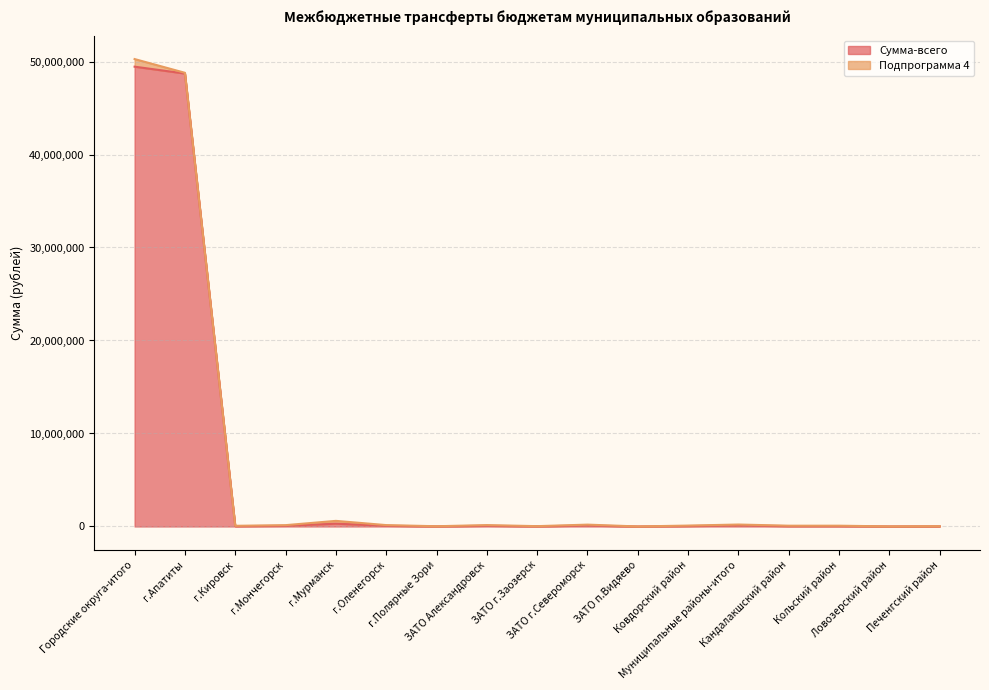

Reading left to right, list all the values displayed in this chart.

49445210	48706800	36050	71070	301570	74200	13260	74500	18030	99380	2080	48270	104890	41720	42020	5210	15940